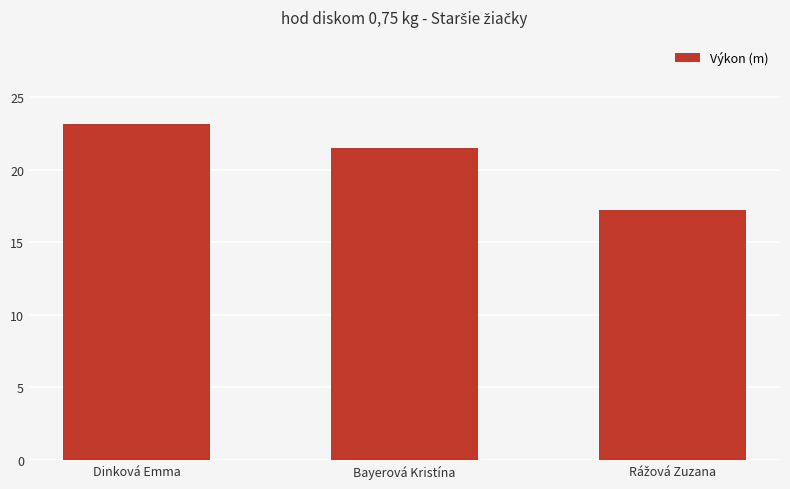

What is the label of the 1st bar from the left?

Dinková Emma